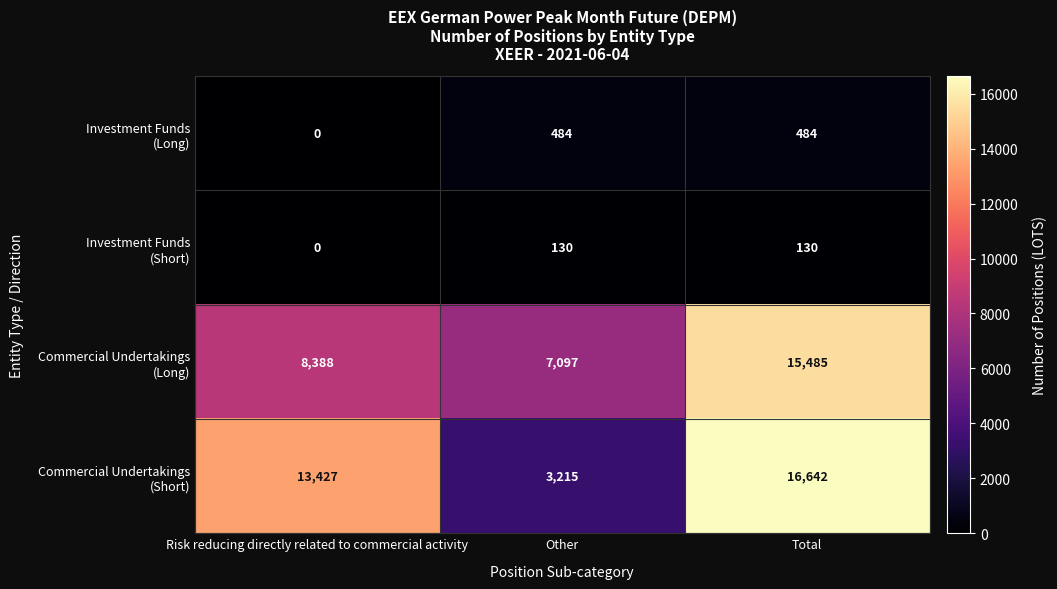

Which label corresponds to the smallest value in the chart?

Risk reducing directly related to commercial activity